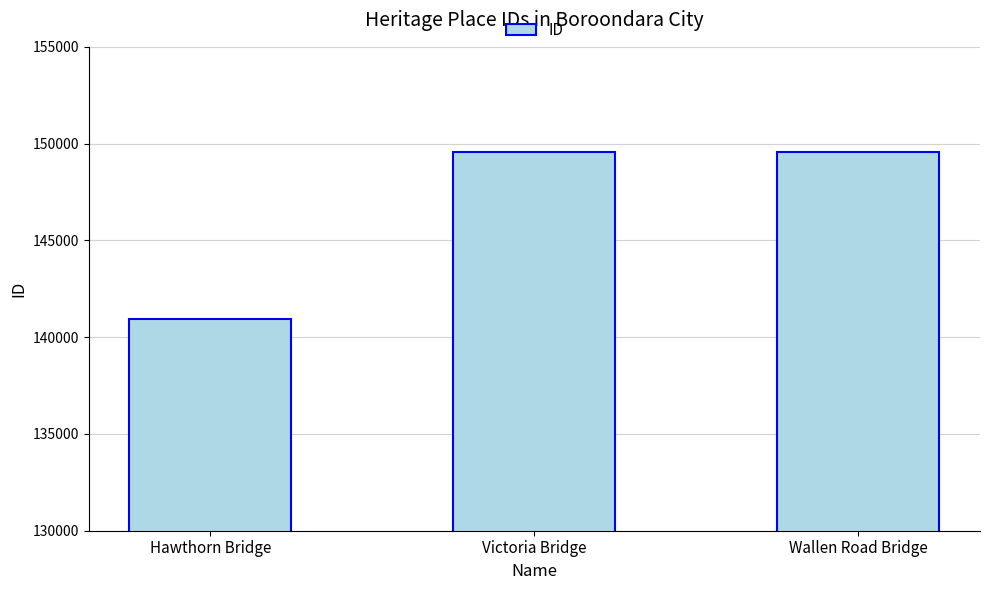

What is the label of the 2nd bar from the left?

Victoria Bridge